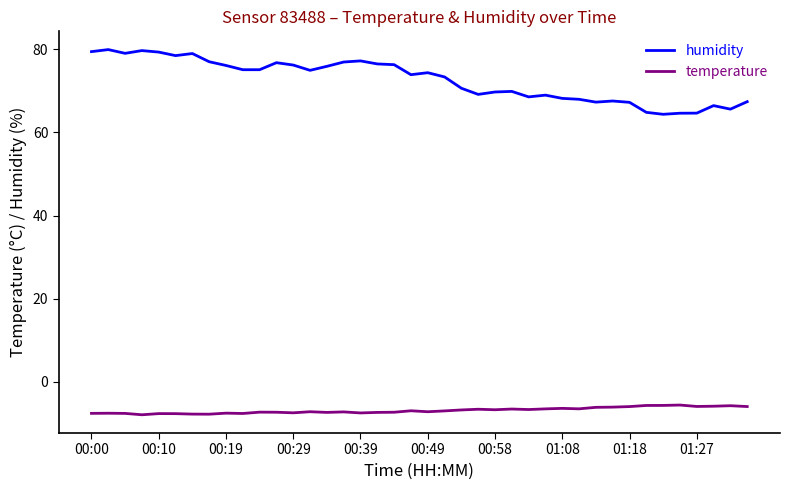

What is the maximum value for humidity?

79.9